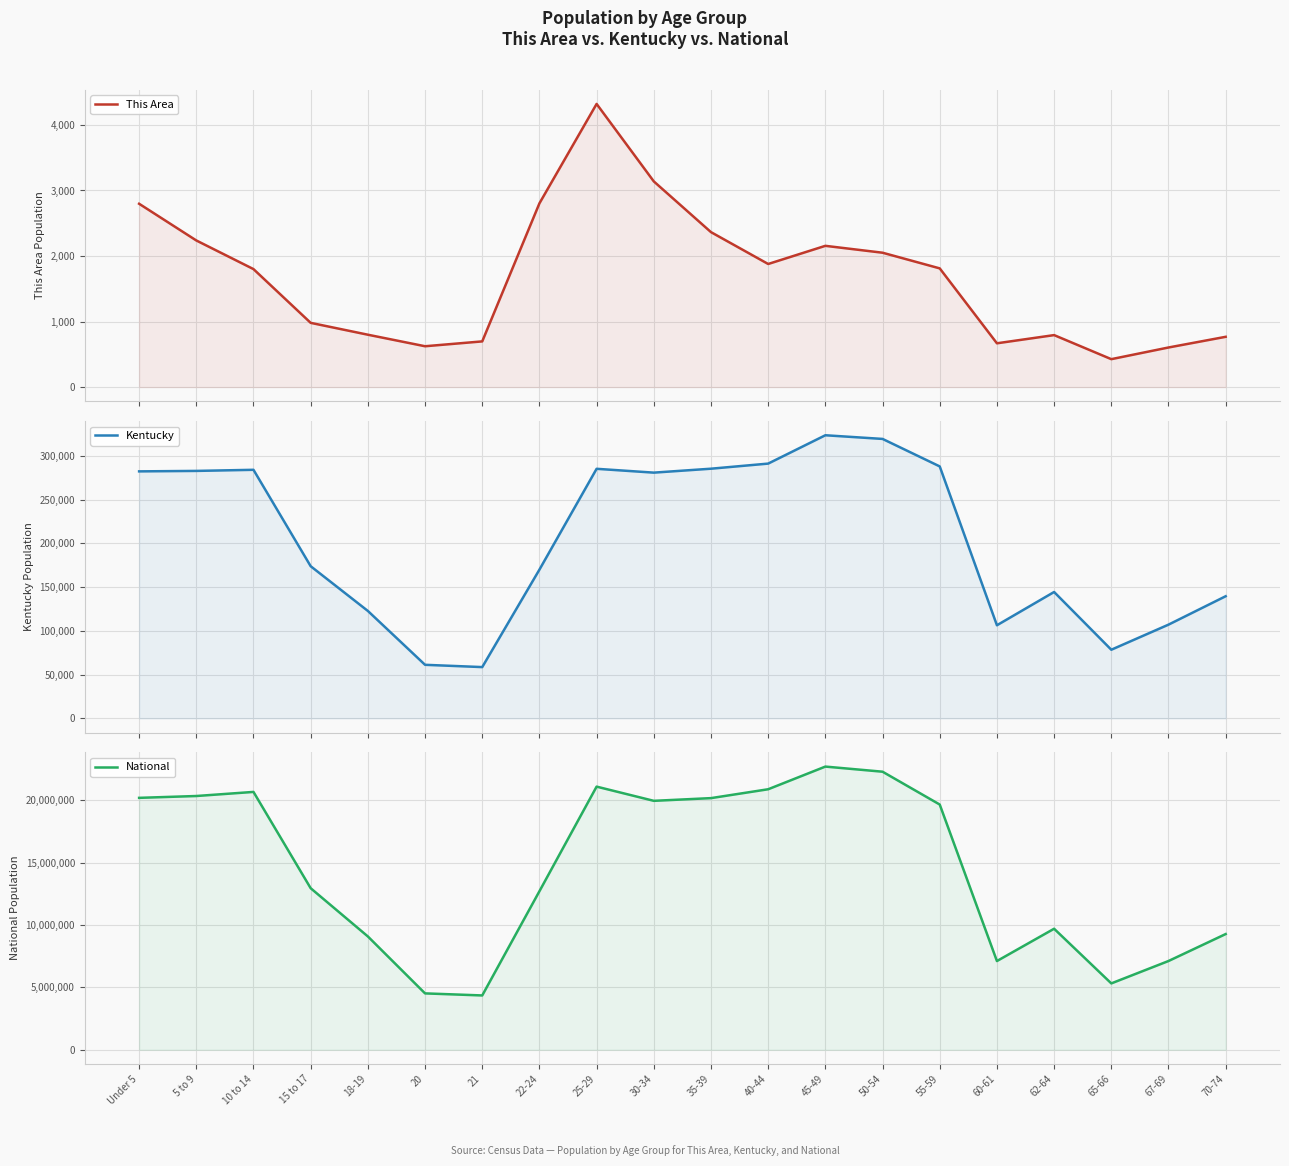

What is the label of the 19th point from the left?

67-69